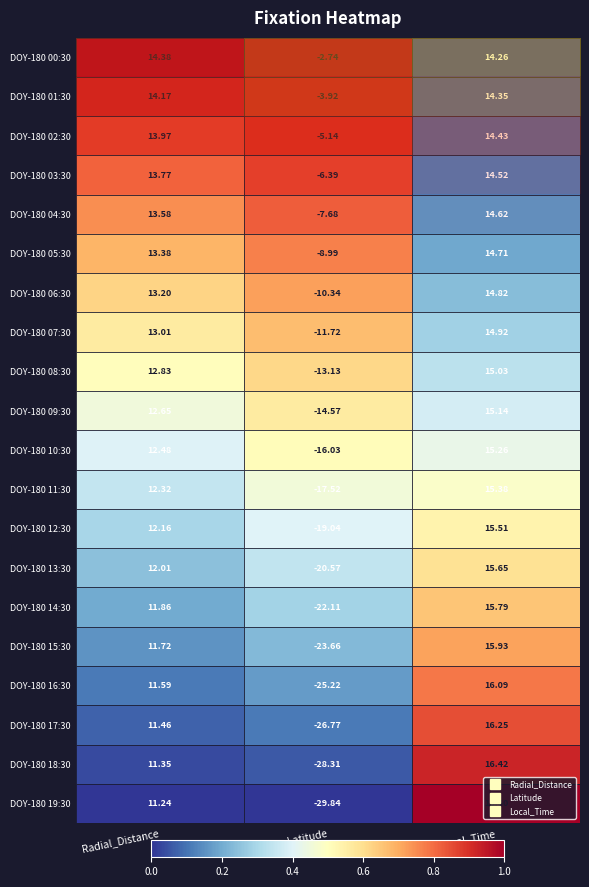

At which label does DOY-180 11:30 first exceed 12?

Radial_Distance